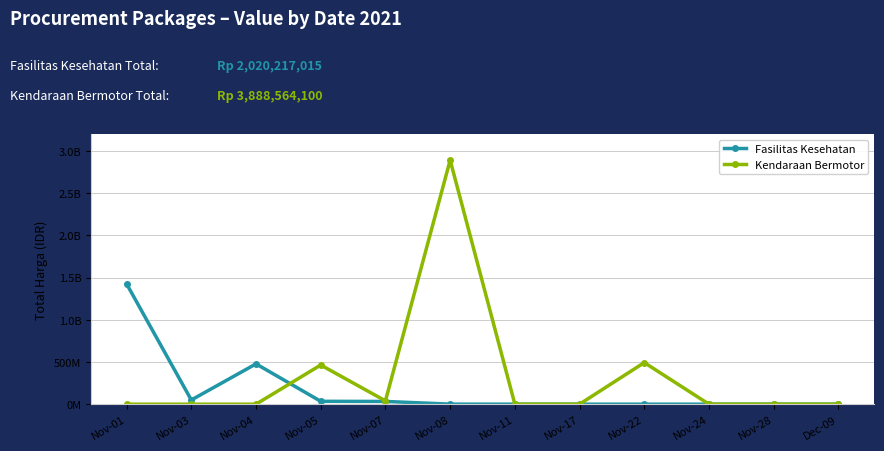

List the labels in order of Fasilitas Kesehatan value, smallest first.

Nov-11, Nov-17, Nov-22, Nov-24, Nov-28, Dec-09, Nov-08, Nov-07, Nov-05, Nov-03, Nov-04, Nov-01